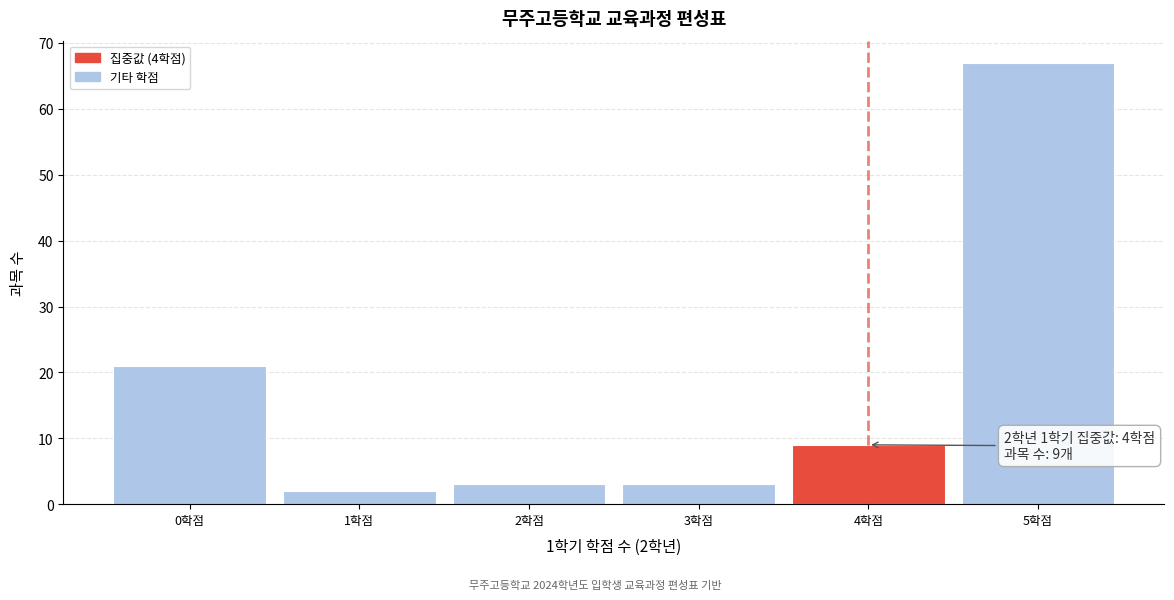

Which range on the x-axis has the tallest bar?

4.5 to 5.5